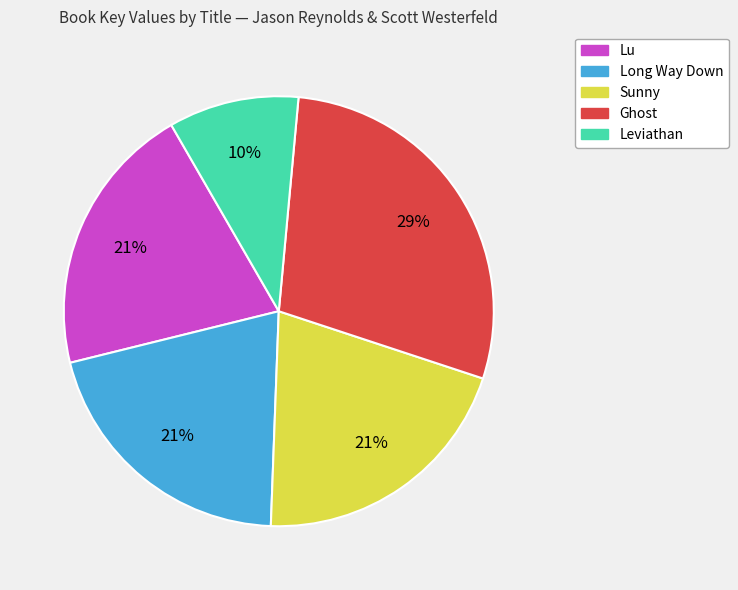

The Ghost slice represents 34% of the pie. True or false?

False